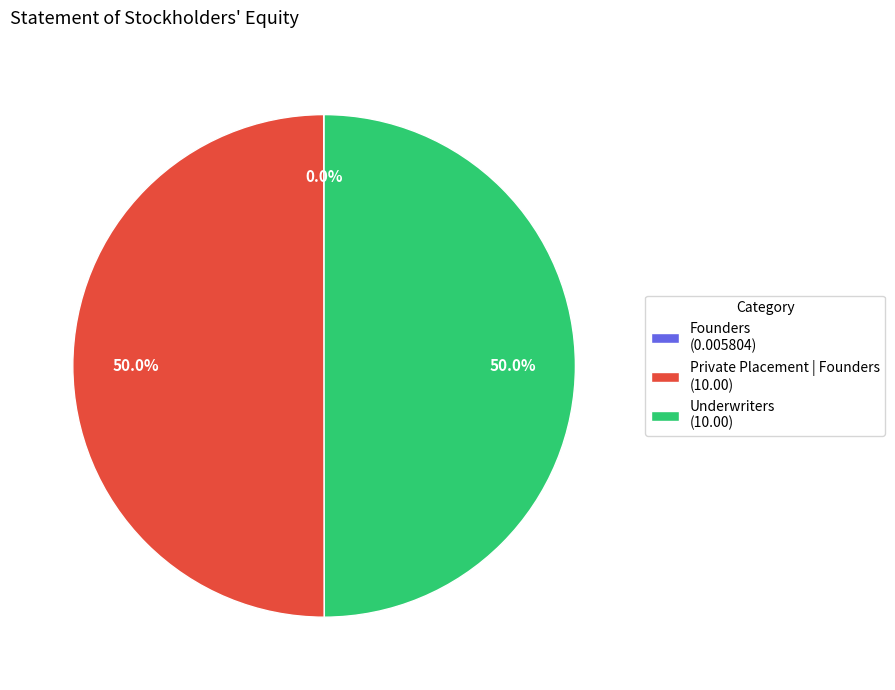

What percentage is NOT represented by Underwriters (10.00)?

50.0%